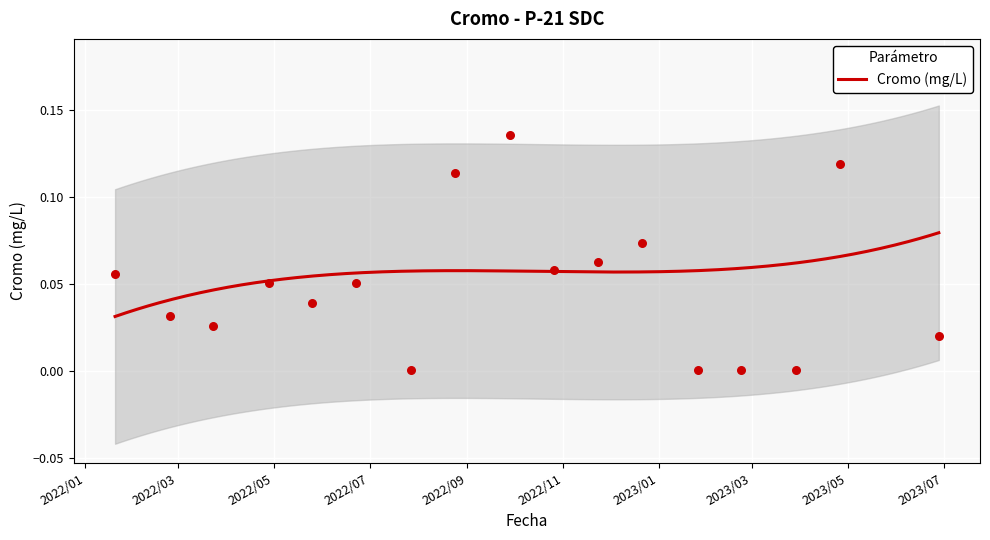

Between 2022/2/24 and 2023/3/29, which is larger?

2022/2/24